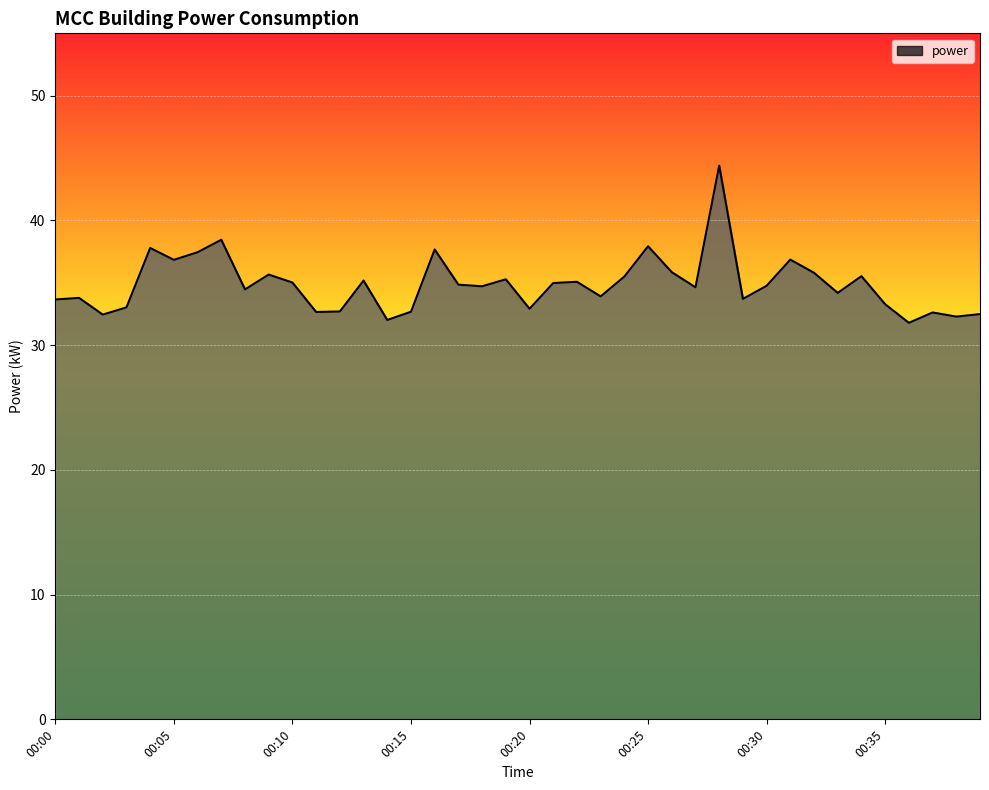

What is the maximum value shown in the chart?

44.4